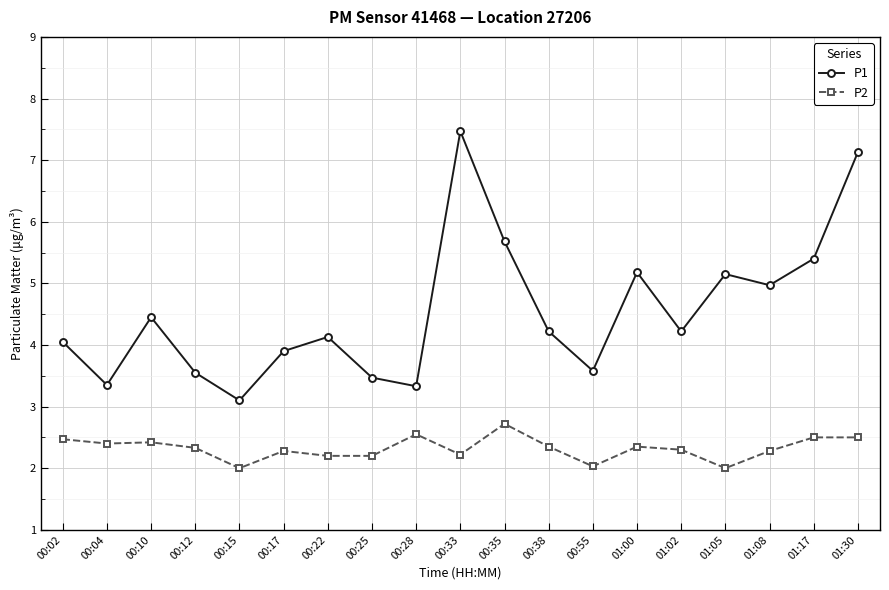

Between 00:10 and 00:25, which series saw the biggest shift?

P1